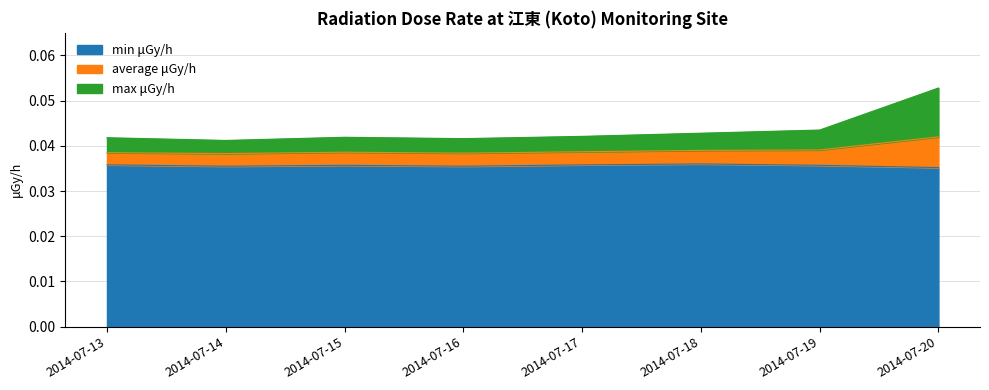

Which series has the largest total across all categories?

max μGy/h